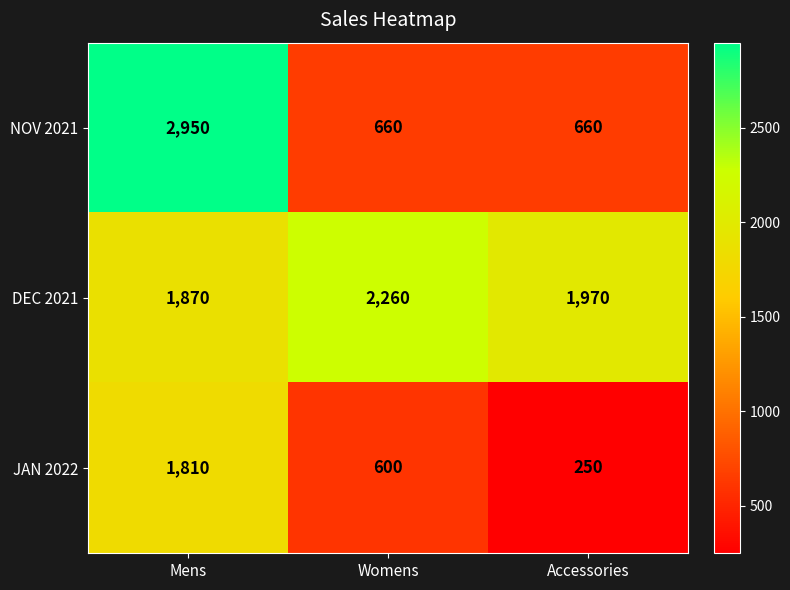

Reading left to right, list all the values displayed in this chart.

NOV 2021: Mens=2950	Womens=660	Accessories=660
DEC 2021: Mens=1870	Womens=2260	Accessories=1970
JAN 2022: Mens=1810	Womens=600	Accessories=250